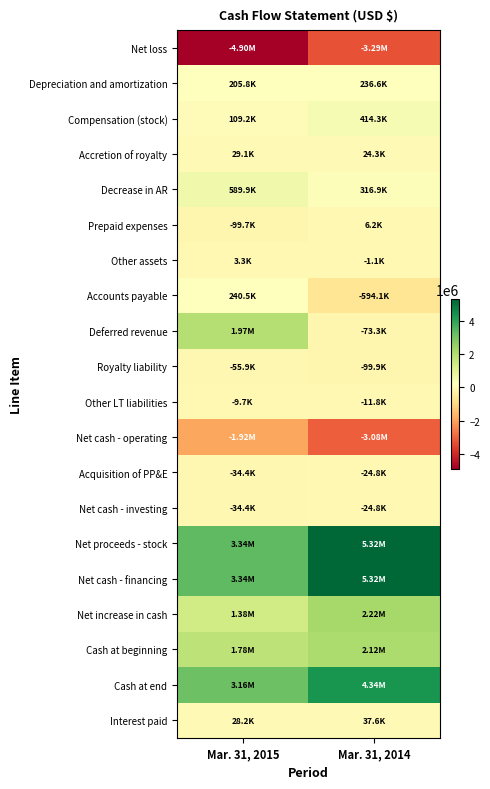

At which category is the sum across all series the highest?

Mar. 31, 2014